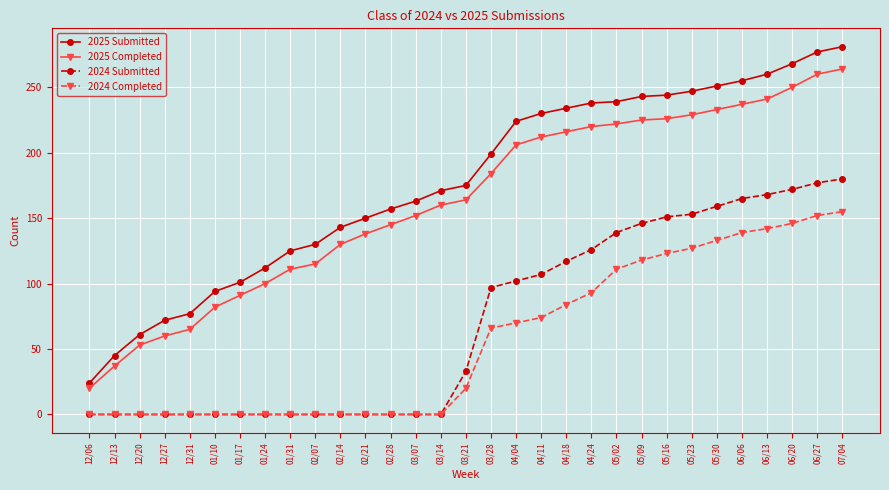

What is the label of the 15th point from the left?

03/14